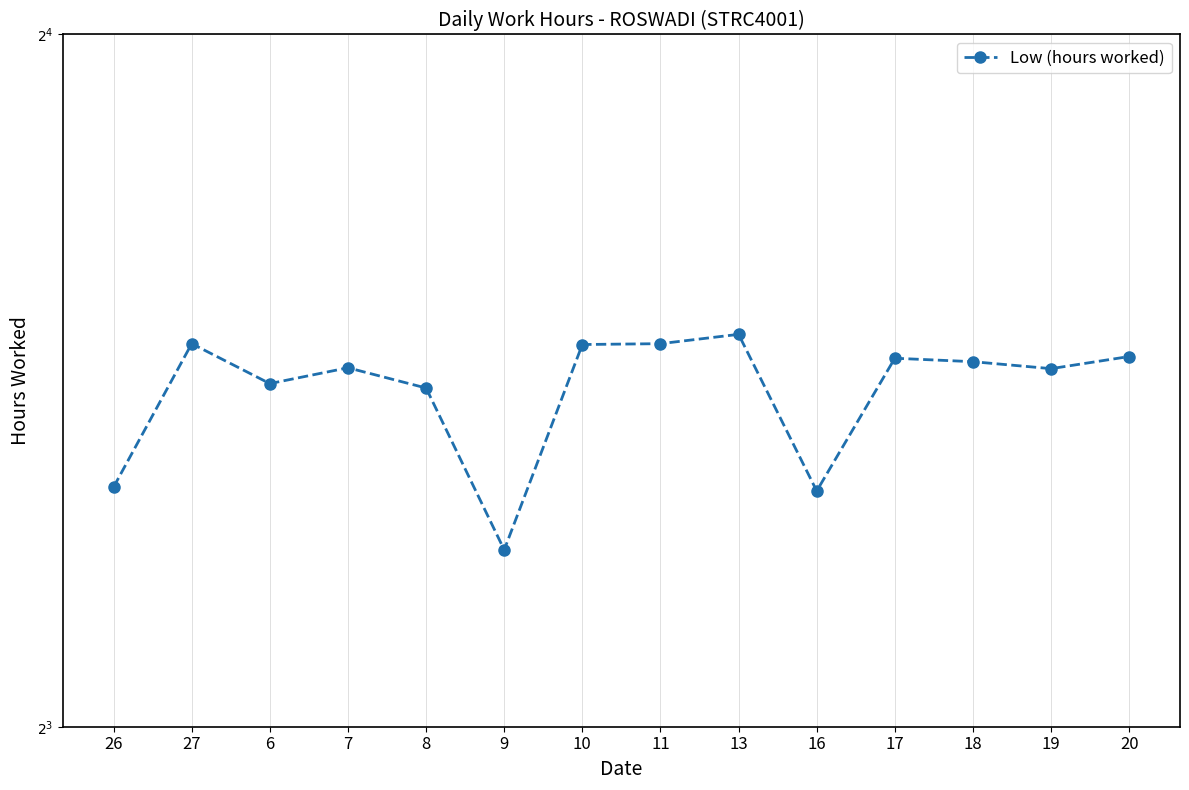

Reading right to left, transcribe all the data shown in this chart.

11.6	11.4	11.5	11.6	10.1	11.8	11.7	11.7	9.6	11.2	11.5	11.3	11.7	10.2